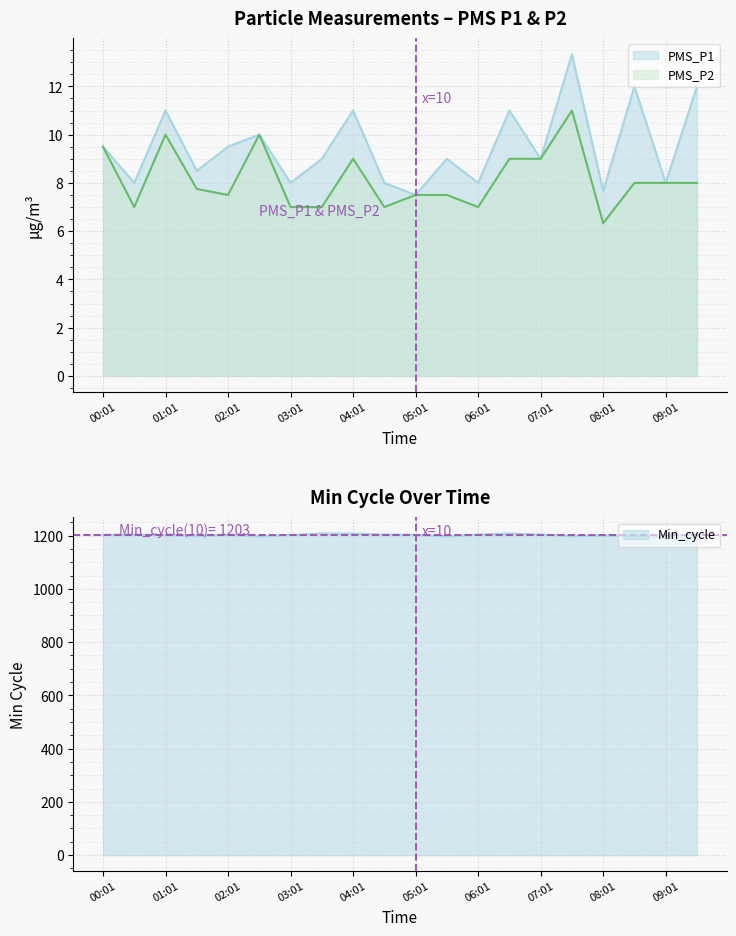

What are all the series names shown in the legend?

PMS_P1, PMS_P2, Min_cycle